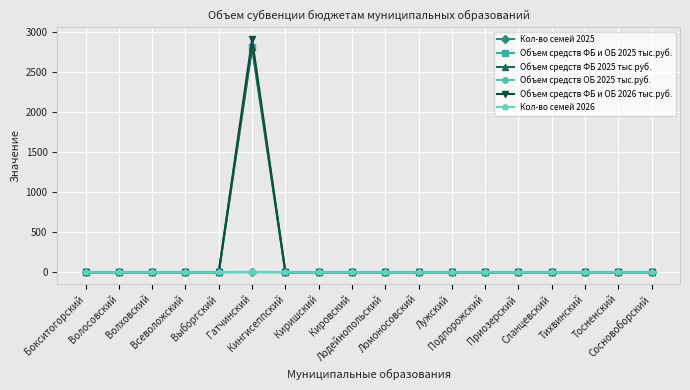

True or false: Объем средств ФБ 2025 тыс.руб. and Объем средств ФБ и ОБ 2026 тыс.руб. intersect in this chart.

False